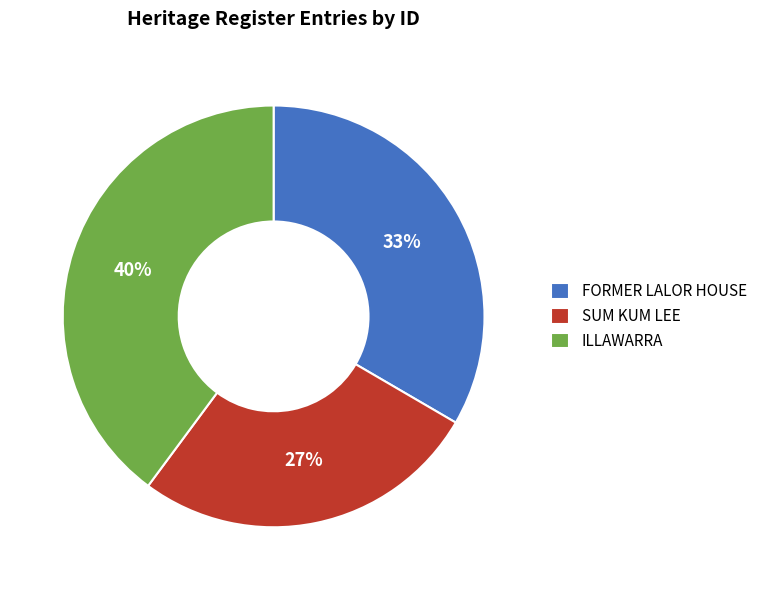

Which slice is the largest?

ILLAWARRA